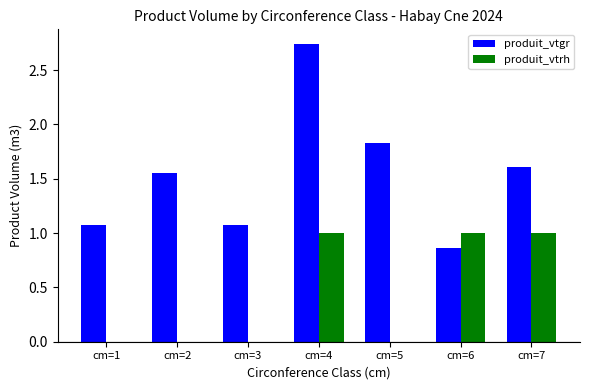

Is it true that produit_vtgr equals 1.1 at cm=1?

True